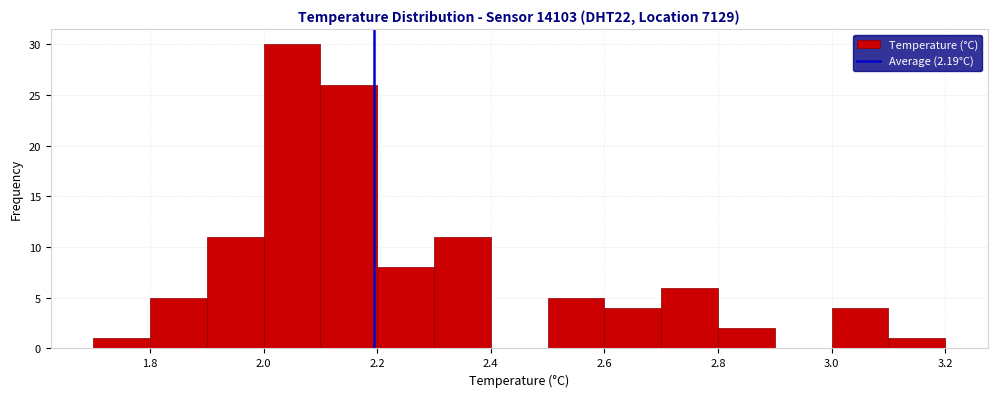

Which range on the x-axis has the tallest bar?

2.0 to 2.1